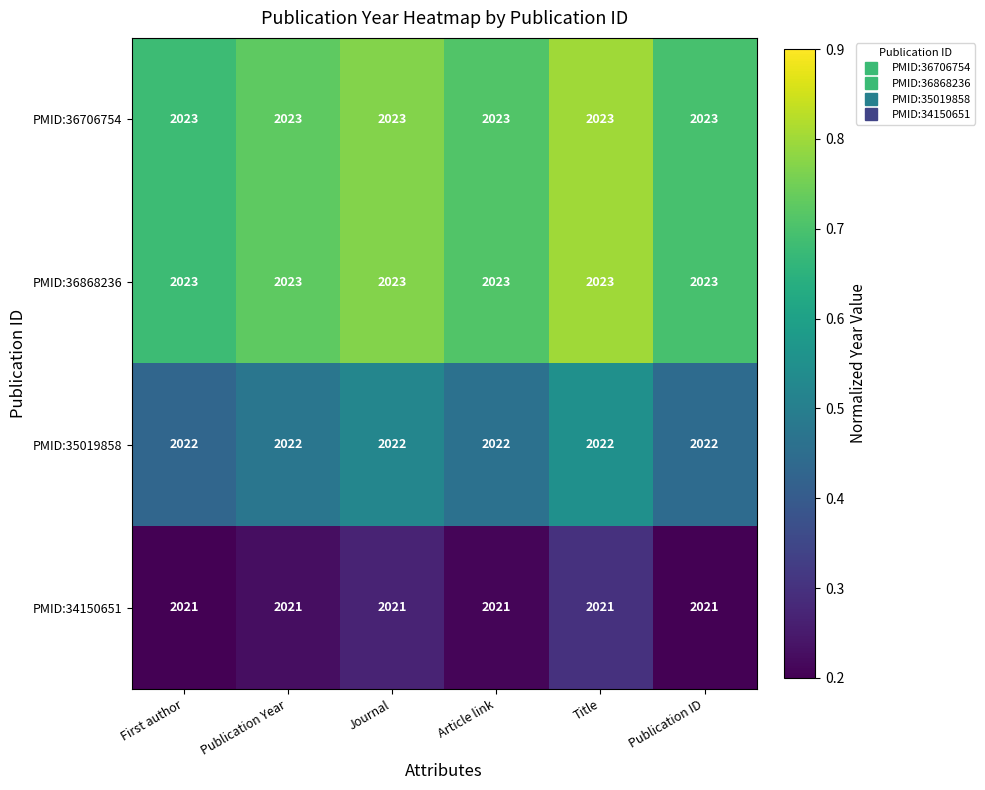

The value of PMID:36706754 at Journal is 564. True or false?

False